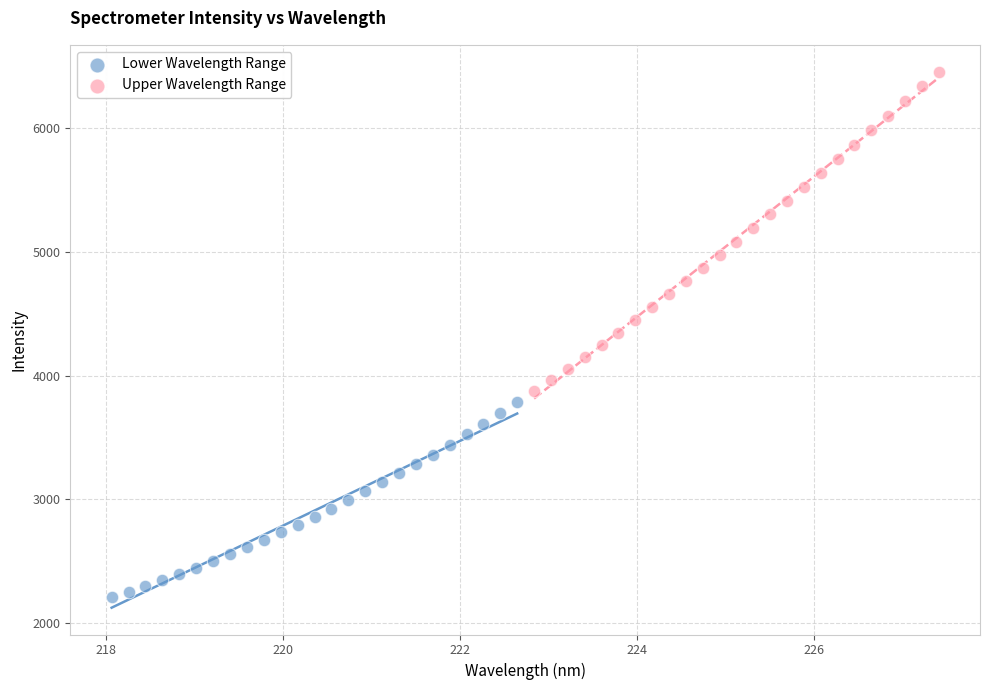

Which series has the largest Y range (max minus min)?

Upper Wavelength Range